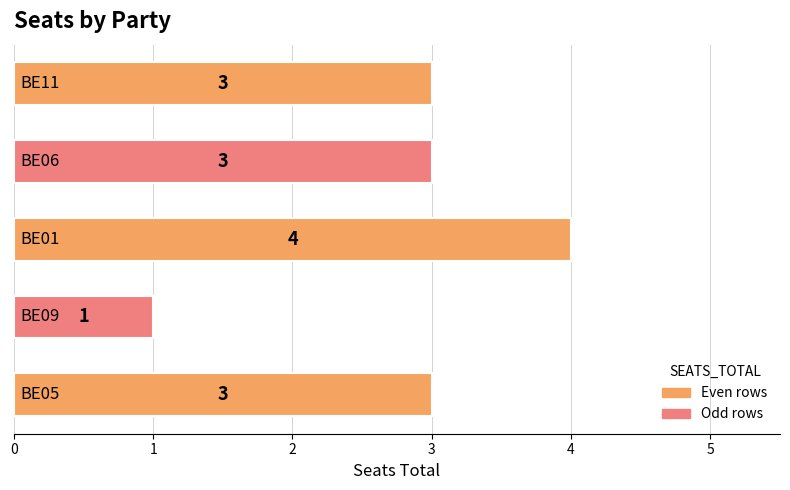

What is the greatest value displayed?

4